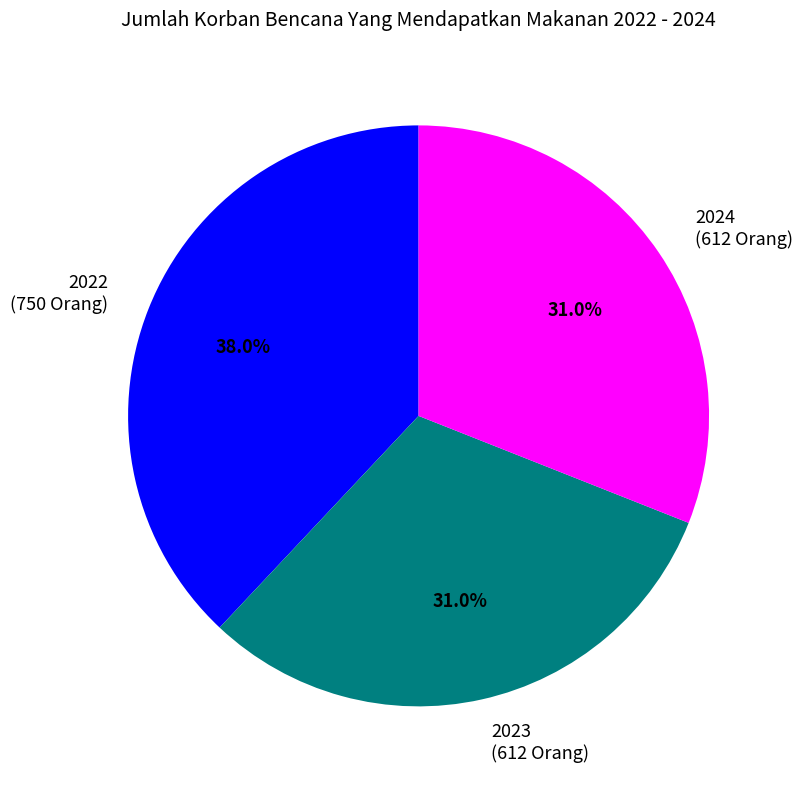

What percentage do 2024 (612 Orang) and 2023 (612 Orang) together represent?

62.0%